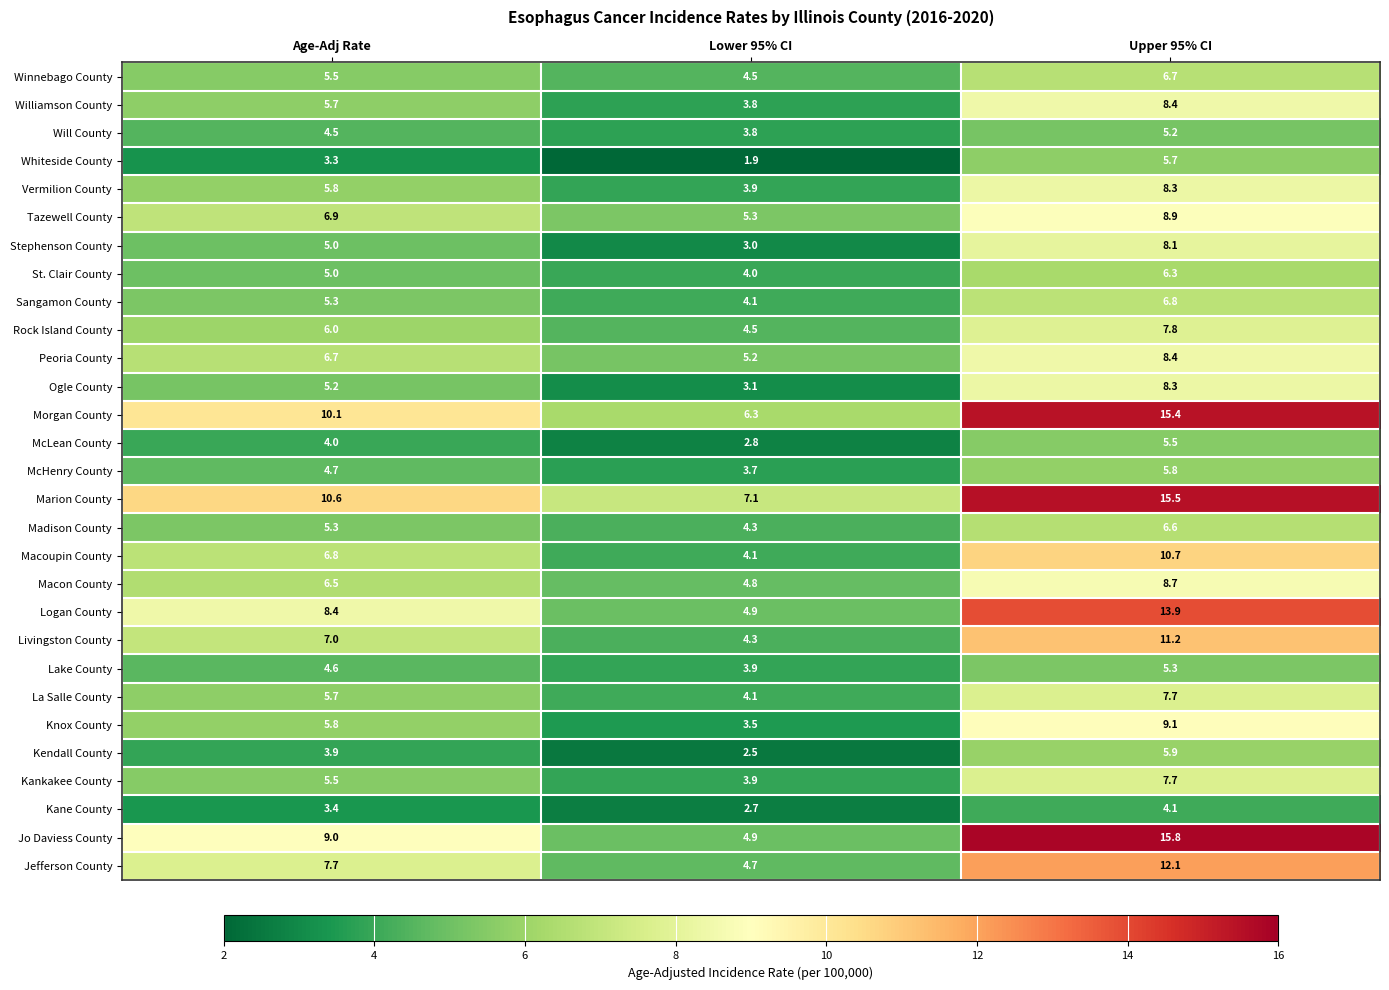

Which label corresponds to the largest value in the chart?

Upper 95% CI